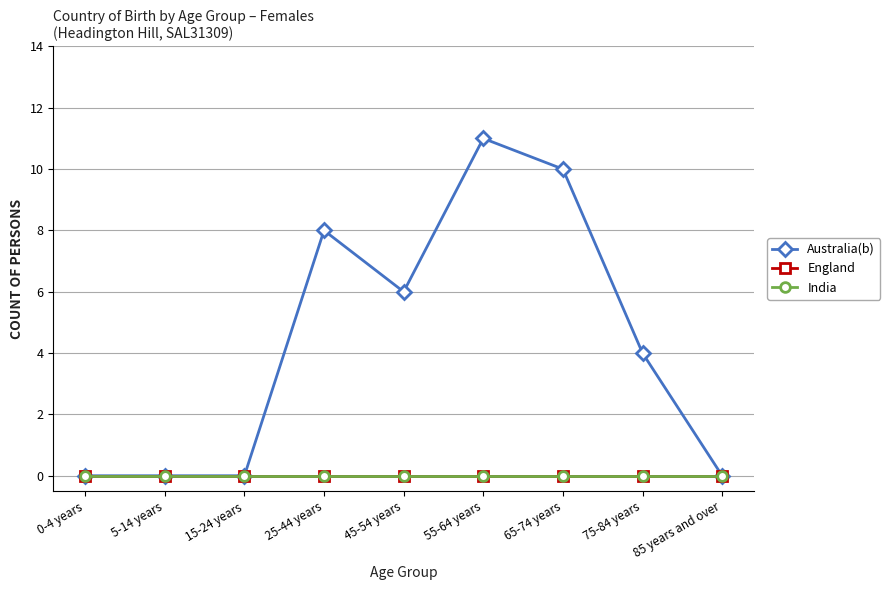

What position from the right is 65-74 years?

3